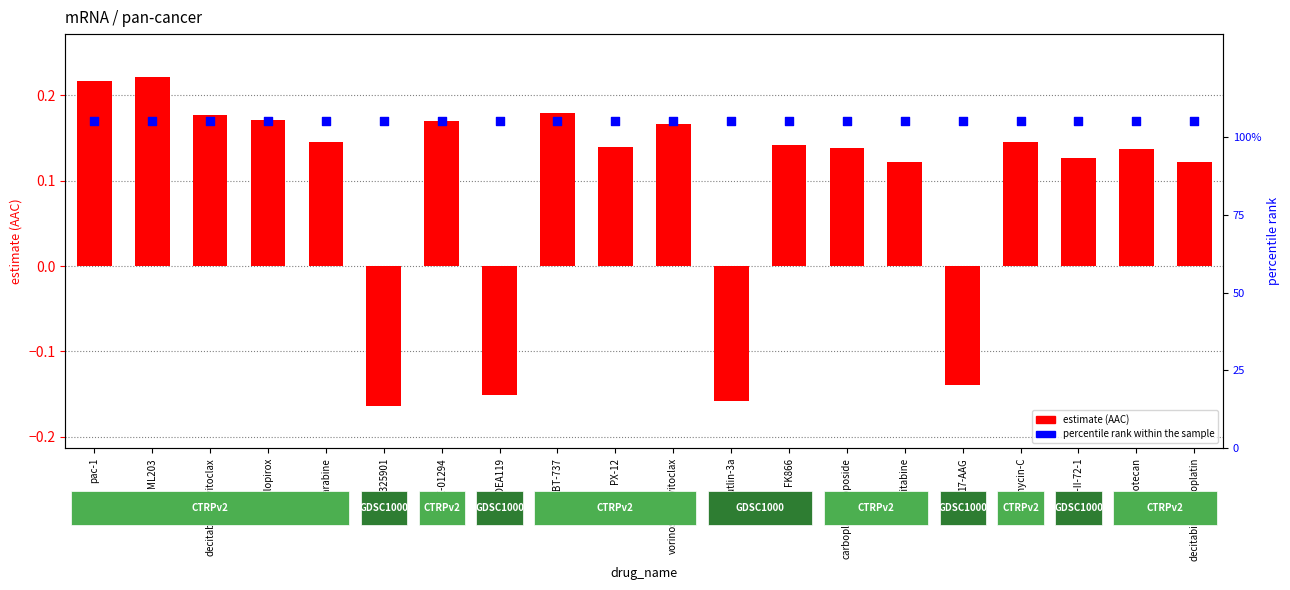

Which series has the largest total across all categories?

percentile rank within the sample